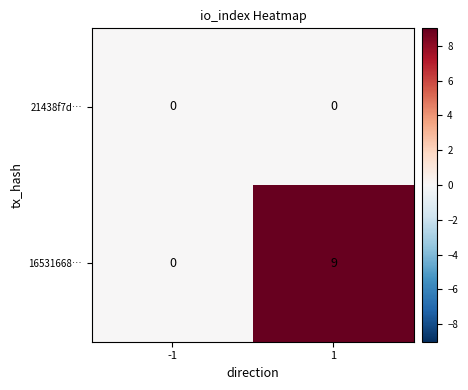

List the series in order of their overall mean, lowest first.

21438f7d…, 16531668…